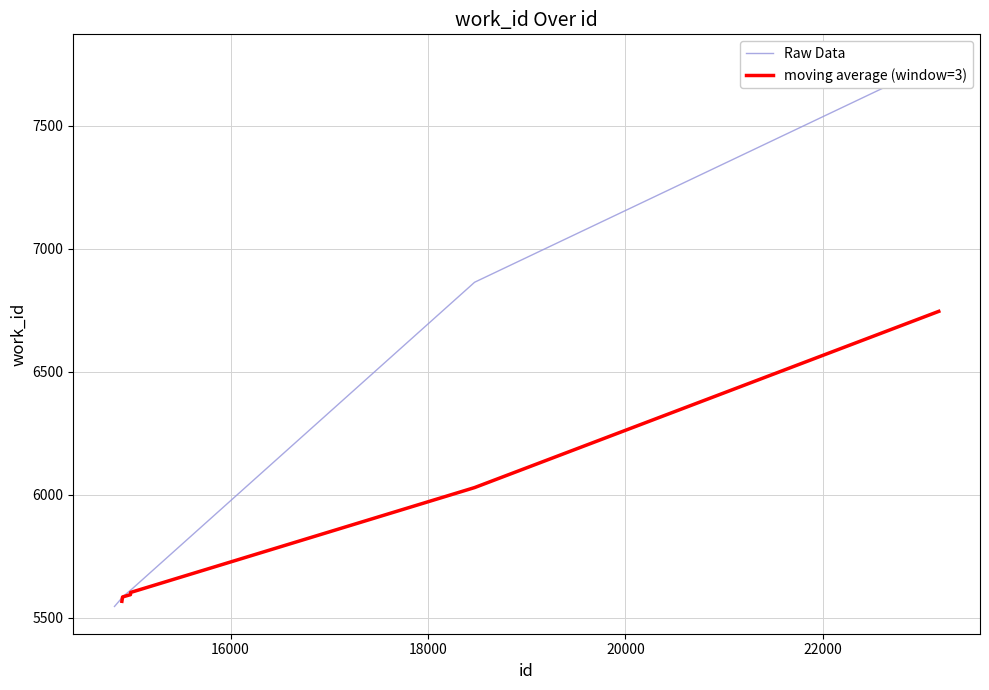

Where does the data first go above 5584?

14987